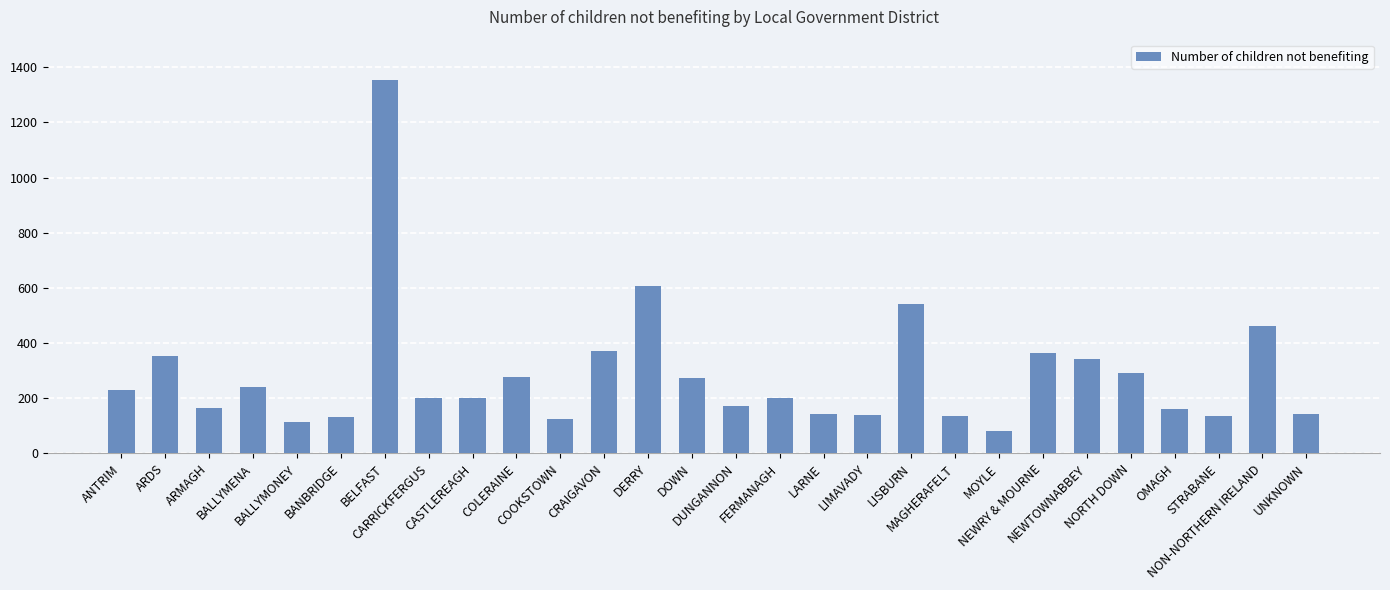

What position from the right is OMAGH?

4